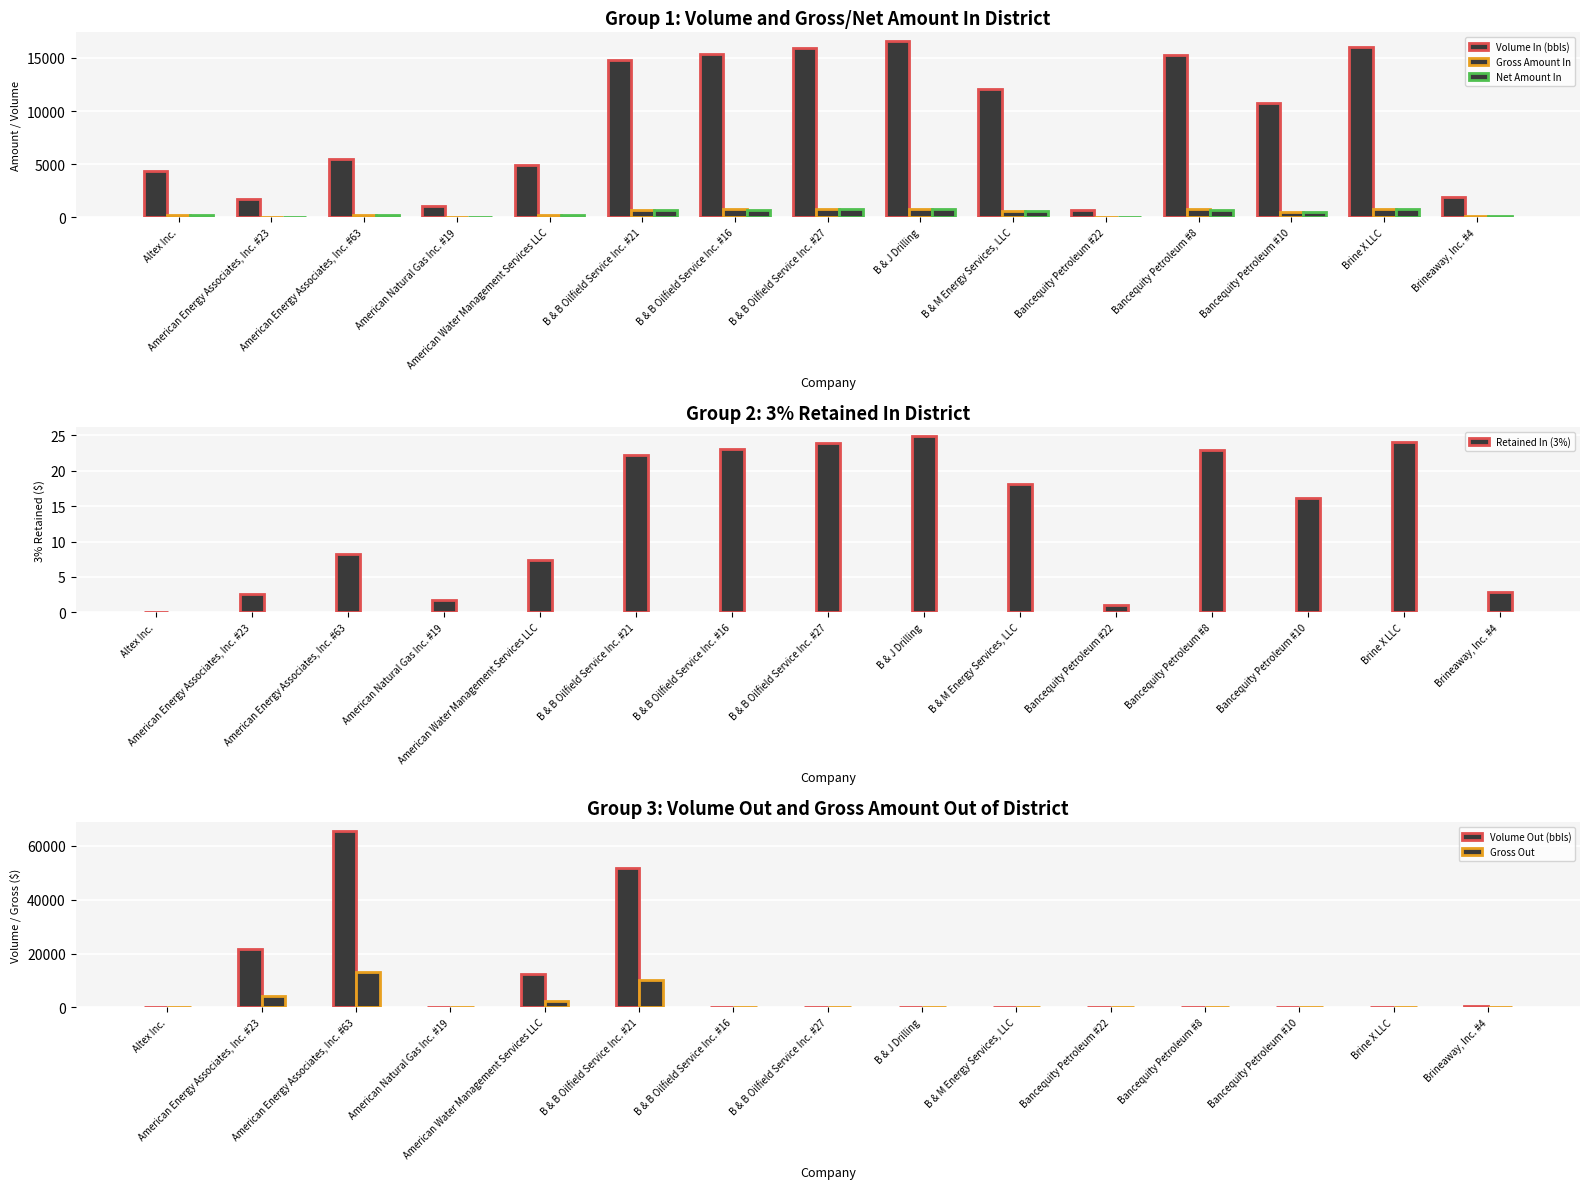

At B & B Oilfield Service Inc. #21, list the series in order from largest to smallest.

Volume Out (bbls), Volume In (bbls), Gross Out, Gross Amount In, Net Amount In, Retained In (3%)